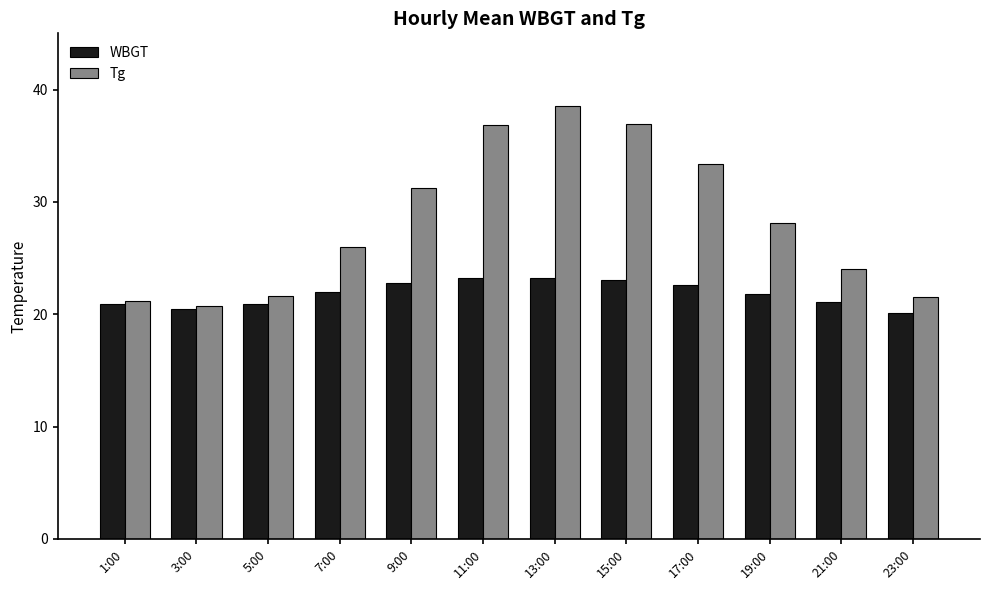

What is the difference between the maximum and minimum values in the Tg series?

17.8